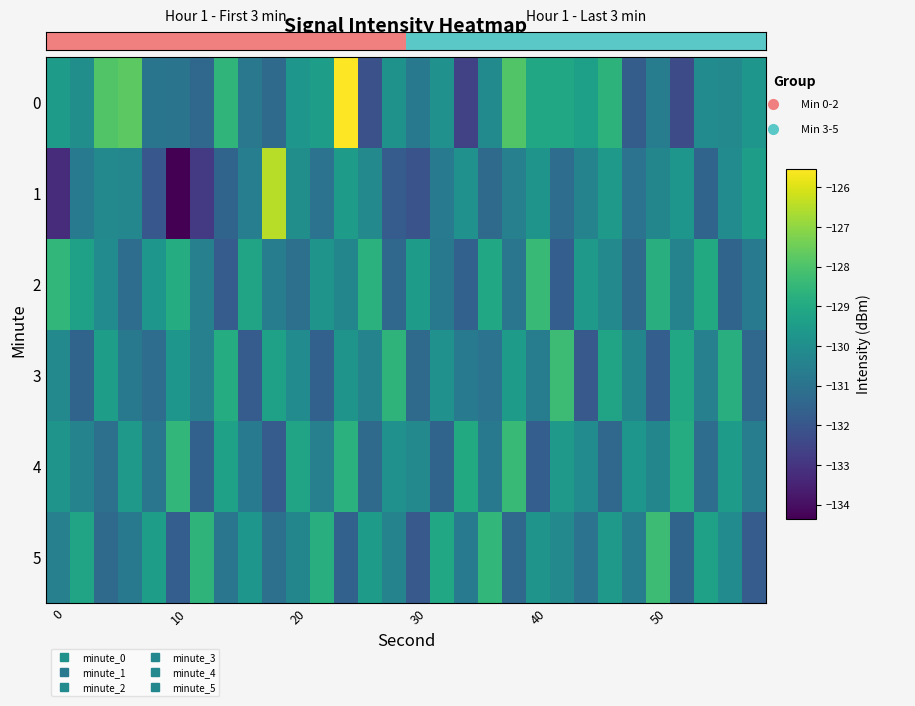

Reading left to right, transcribe all the data shown in this chart.

0: -129.5	-130.0	-127.9	-127.8	-130.9	-131.0	-131.4	-128.6	-130.8	-131.3	-129.7	-129.4	-125.5	-132.1	-129.8	-130.8	-129.9	-132.6	-130.1	-127.9	-129.1	-129.1	-129.4	-128.7	-131.8	-130.6	-132.3	-130.1	-130.2	-129.7
1: -133.2	-130.7	-130.2	-130.3	-132.0	-134.4	-132.8	-131.5	-130.6	-126.5	-130.0	-131.0	-129.5	-130.2	-131.8	-132.1	-130.7	-129.9	-131.3	-130.5	-129.8	-131.2	-130.4	-129.6	-131.0	-130.3	-129.7	-131.5	-130.1	-129.4
2: -128.5	-129.3	-130.1	-131.2	-129.7	-128.9	-130.5	-131.8	-129.2	-130.6	-131.1	-129.8	-130.3	-128.7	-131.4	-129.5	-130.8	-131.6	-129.1	-130.9	-128.4	-131.7	-129.6	-130.2	-131.3	-128.8	-130.4	-129.0	-131.5	-130.7
3: -130.2	-131.5	-129.4	-130.8	-131.2	-129.7	-130.5	-128.9	-131.8	-129.3	-130.1	-131.6	-129.8	-130.4	-128.6	-131.3	-129.9	-130.7	-131.0	-129.5	-130.6	-128.3	-131.9	-129.2	-130.3	-131.7	-129.1	-130.5	-128.8	-131.4
4: -129.8	-130.4	-131.1	-129.6	-130.9	-128.5	-131.6	-129.3	-130.7	-131.8	-129.2	-130.5	-128.7	-131.3	-129.9	-130.2	-131.5	-129.0	-130.8	-128.4	-131.7	-129.6	-130.1	-131.4	-129.7	-130.3	-128.9	-131.2	-129.5	-130.6
5: -130.5	-129.2	-131.3	-130.8	-129.4	-131.7	-128.6	-130.9	-129.7	-131.1	-130.3	-128.8	-131.6	-129.5	-130.4	-131.9	-129.1	-130.7	-128.5	-131.4	-129.8	-130.2	-131.0	-129.6	-130.6	-128.3	-131.5	-129.3	-130.1	-131.8